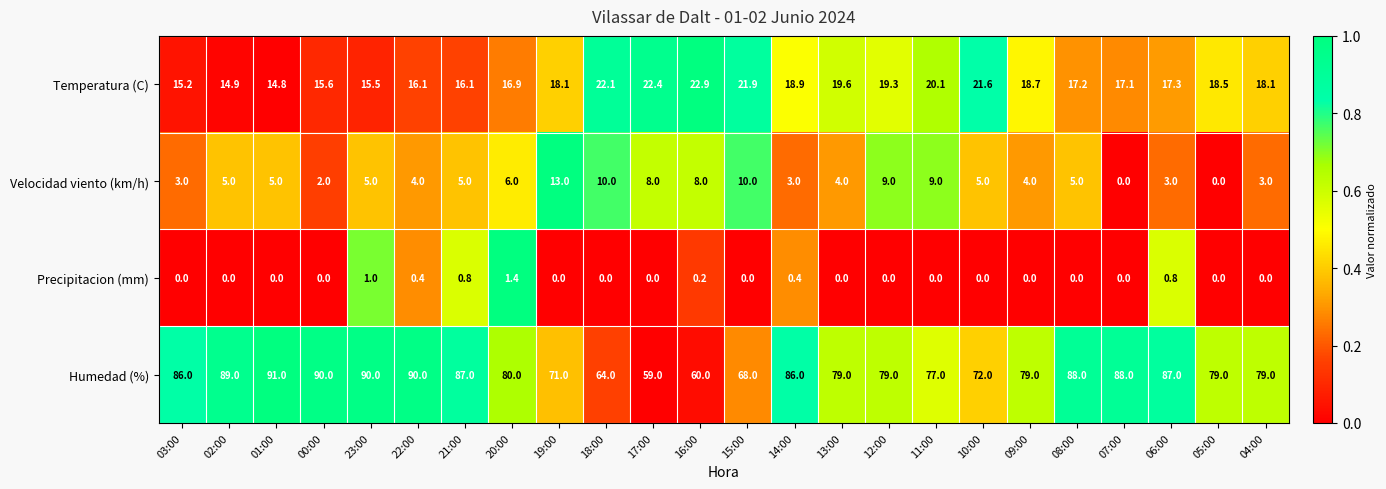

The value of Precipitacion (mm) at 21:00 is 0.3. True or false?

False